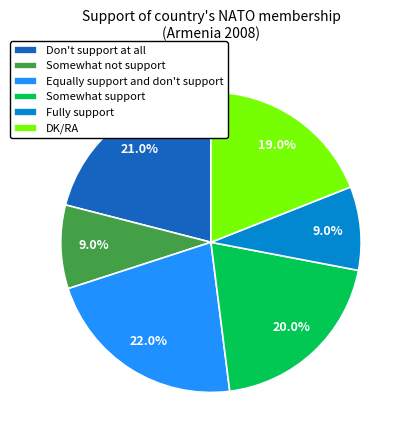

True or false: Fully support accounts for 1% of the total.

False